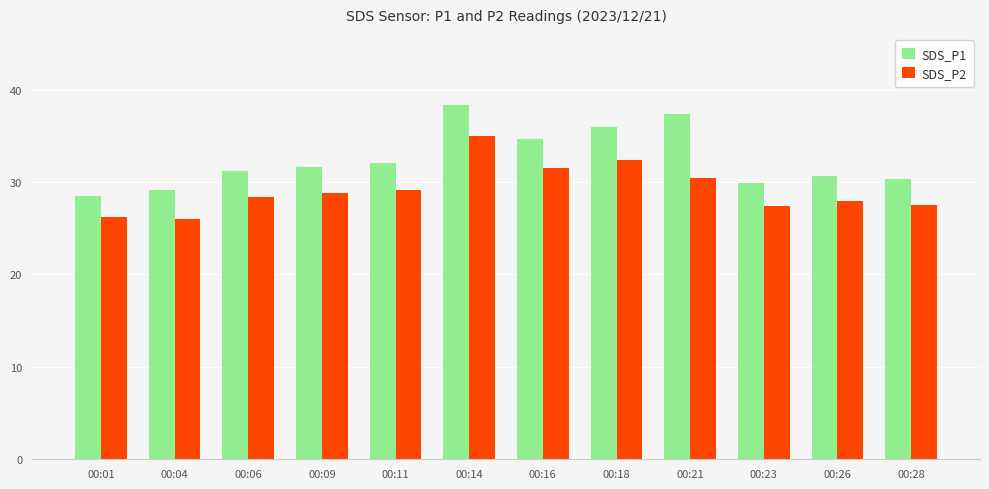

What is the difference between the maximum and minimum values in the SDS_P1 series?

9.8